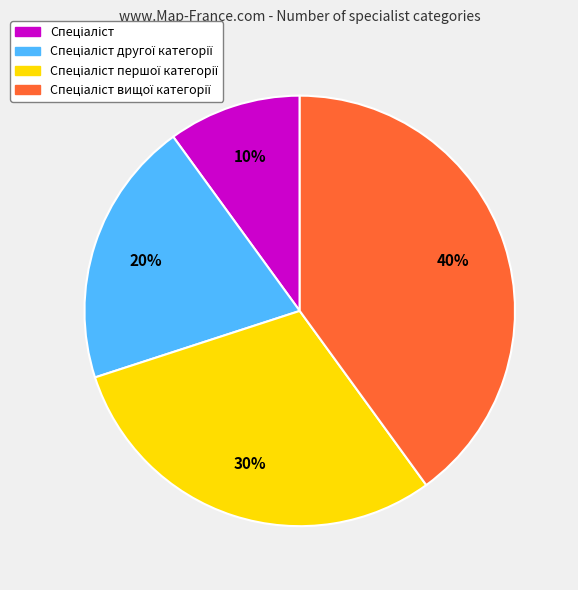

Is there a majority slice in this chart?

No